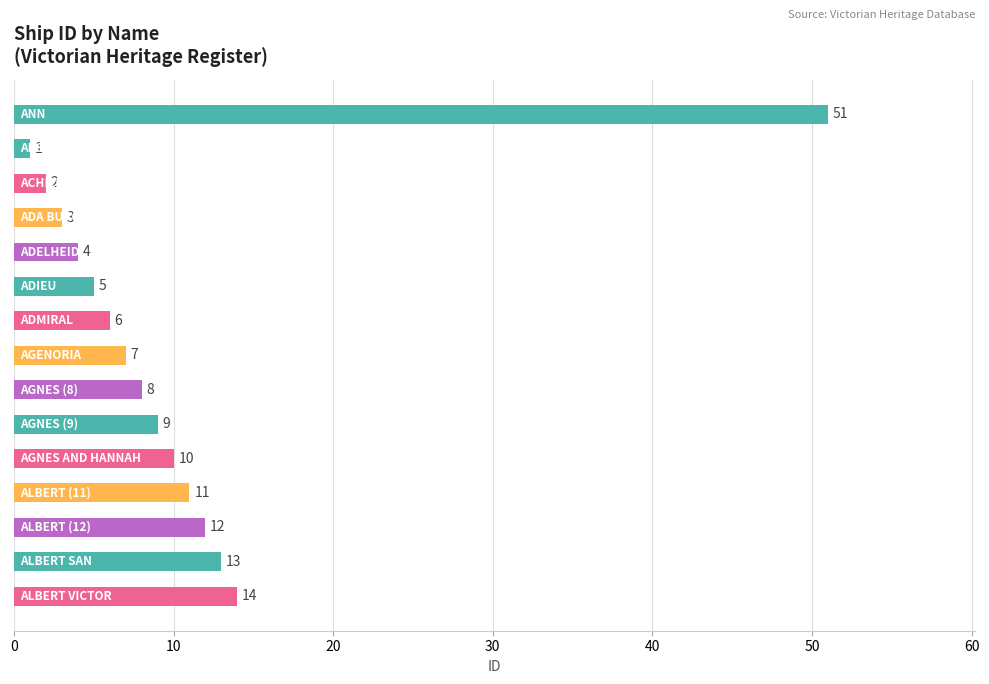

Count the number of data series in this chart.

1